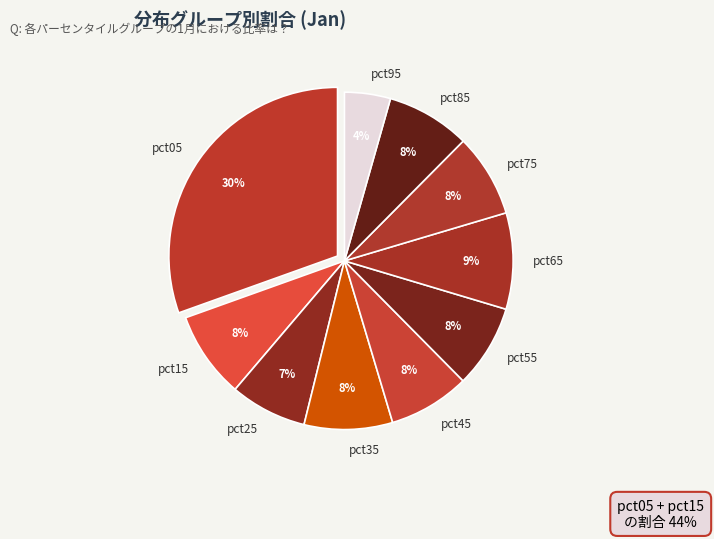

Does pct35 account for over 50% of the chart?

No